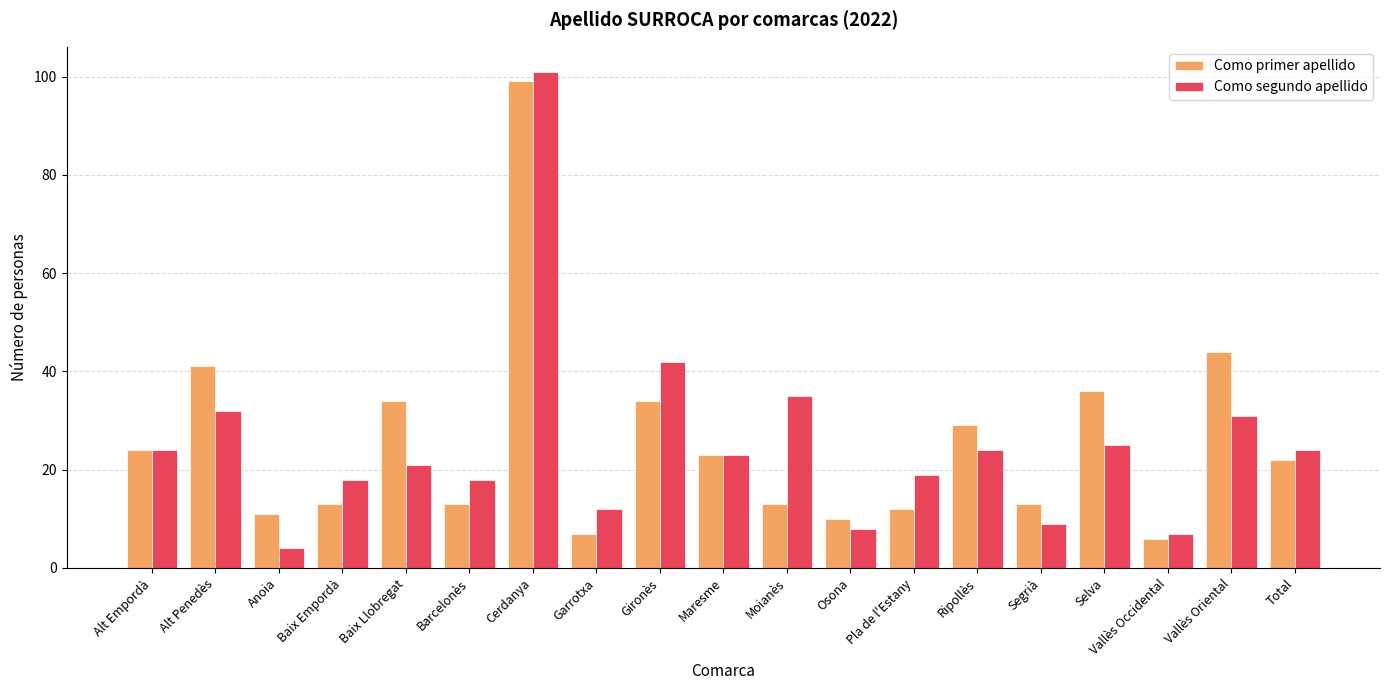

Reading left to right, list all the values displayed in this chart.

Como primer apellido: Alt Empordà=24	Alt Penedès=41	Anoia=11	Baix Empordà=13	Baix Llobregat=34	Barcelonès=13	Cerdanya=99	Garrotxa=7	Gironès=34	Maresme=23	Moianès=13	Osona=10	Pla de l'Estany=12	Ripollès=29	Segrià=13	Selva=36	Vallès Occidental=6	Vallès Oriental=44	Total=22
Como segundo apellido: Alt Empordà=24	Alt Penedès=32	Anoia=4	Baix Empordà=18	Baix Llobregat=21	Barcelonès=18	Cerdanya=101	Garrotxa=12	Gironès=42	Maresme=23	Moianès=35	Osona=8	Pla de l'Estany=19	Ripollès=24	Segrià=9	Selva=25	Vallès Occidental=7	Vallès Oriental=31	Total=24